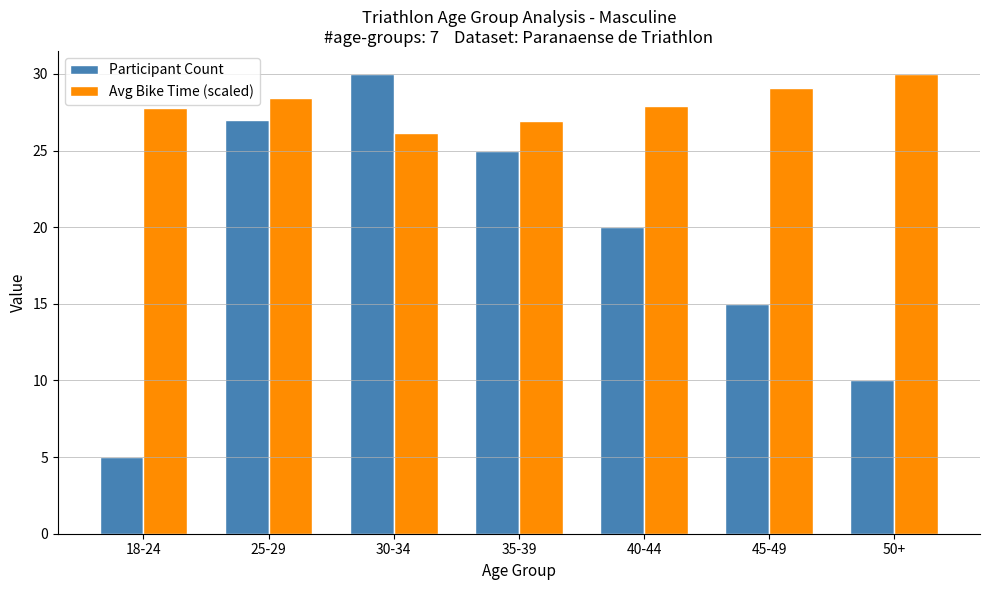

The value of Avg Bike Time (scaled) at 18-24 is 27.8. True or false?

True